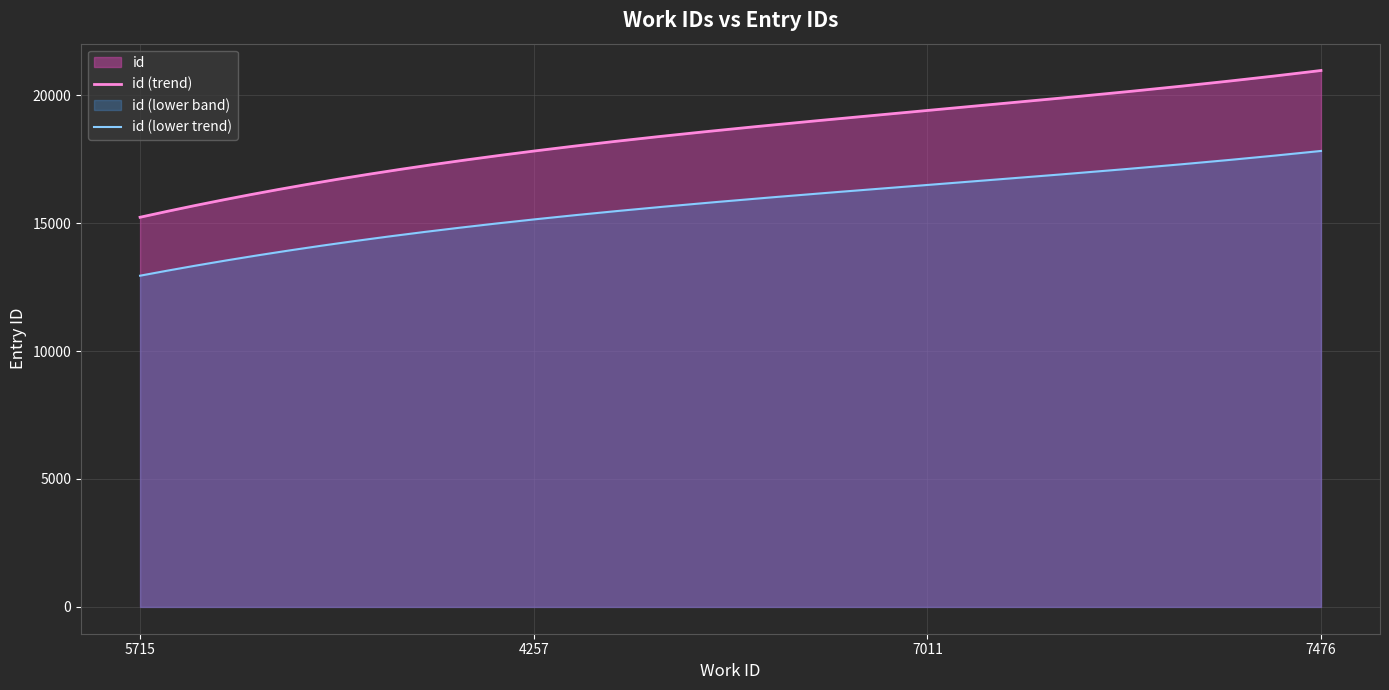

Rank the categories by value from highest to lowest.

7476, 7011, 4257, 5715